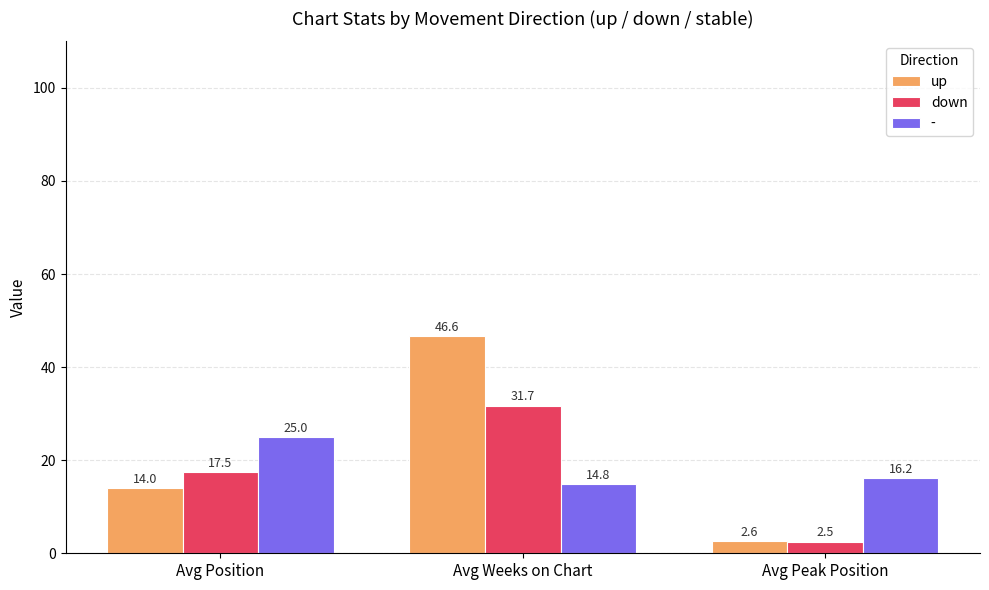

What is the total value across all series at Avg Peak Position?

21.3